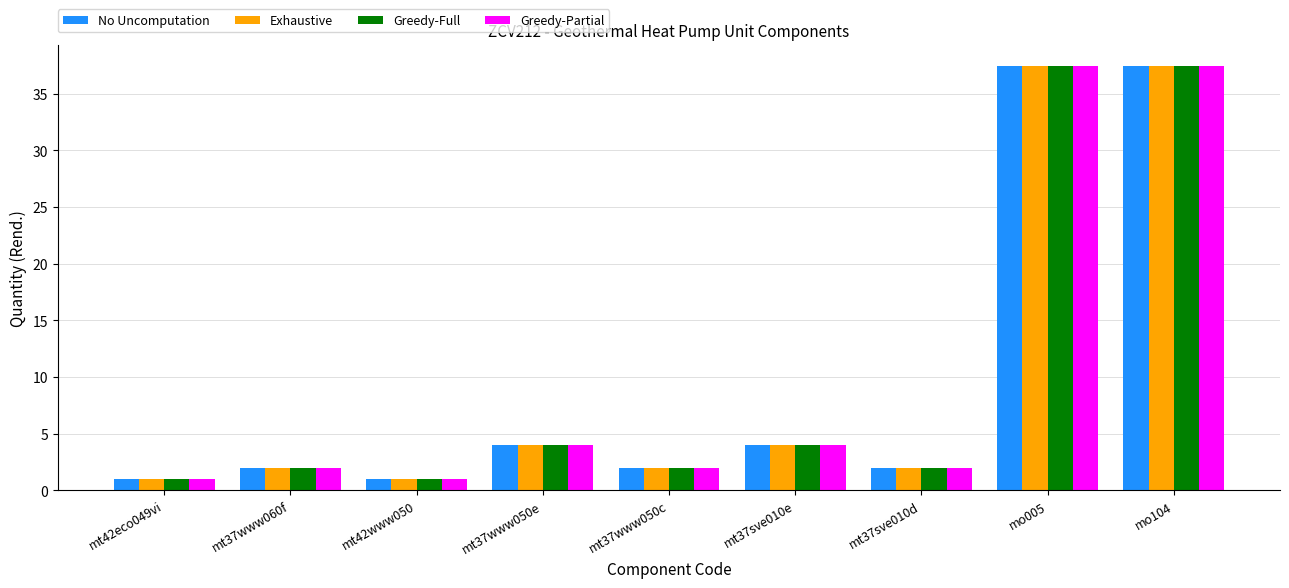

Is the value of Exhaustive at mt37www060f greater than the value of No Uncomputation at mt37www050e?

No